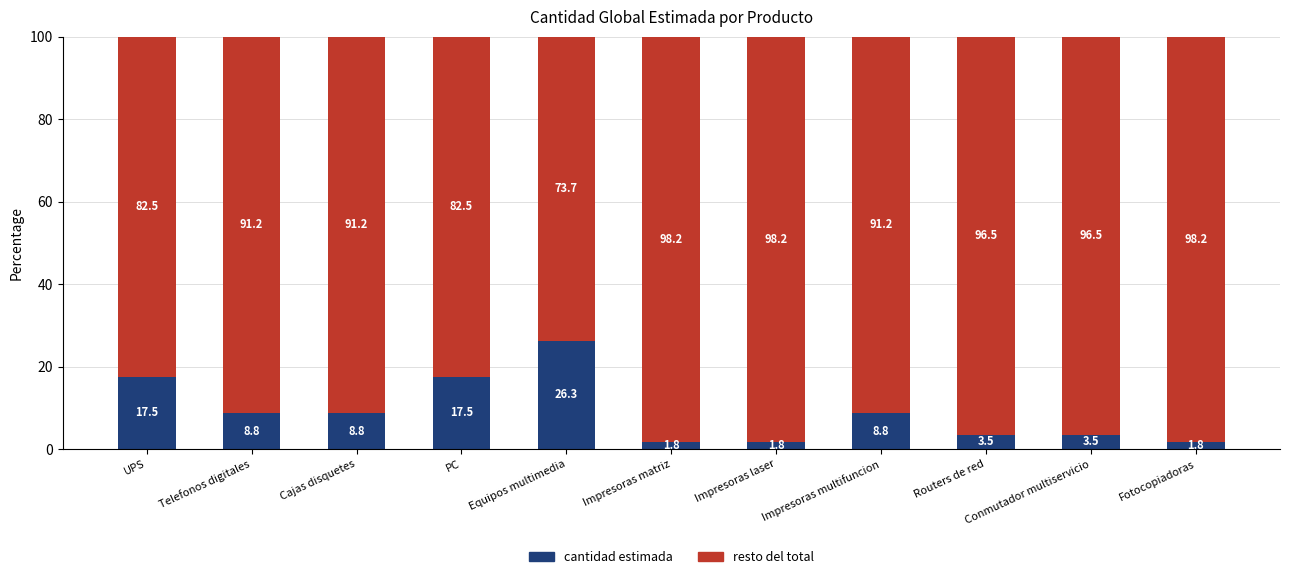

What is the total value across all series at Conmutador multiservicio?

100.0